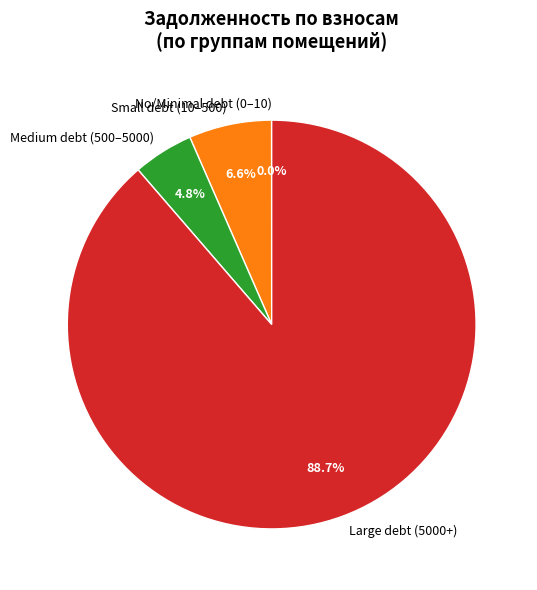

Which has a higher value, Medium debt (500–5000) or Large debt (5000+)?

Large debt (5000+)